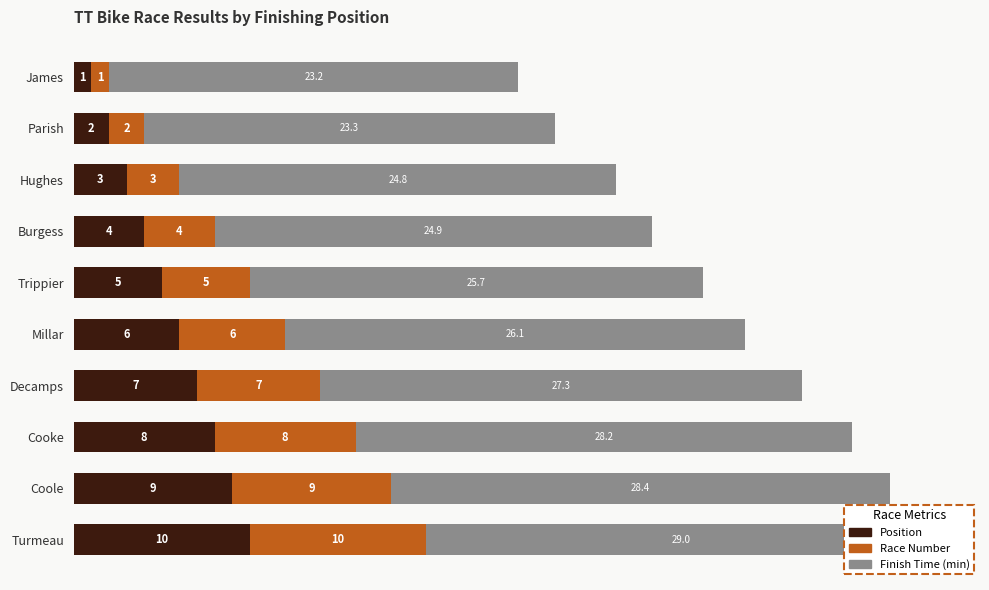

What is the average value of the Finish Time (min) series?

26.1